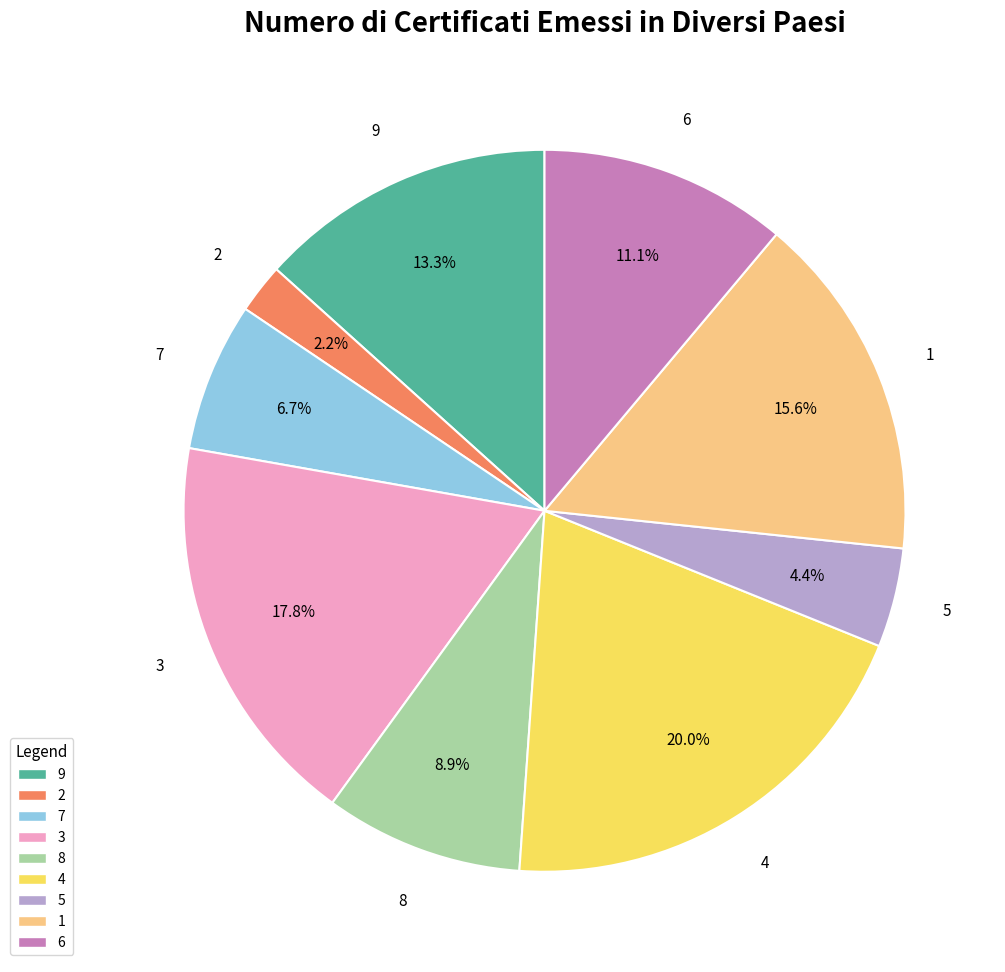

Is there a majority slice in this chart?

No